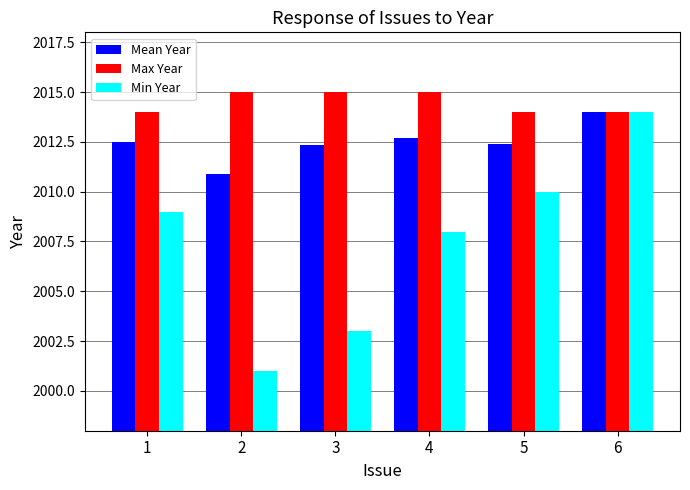

List the series in order of their overall mean, lowest first.

Min Year, Mean Year, Max Year